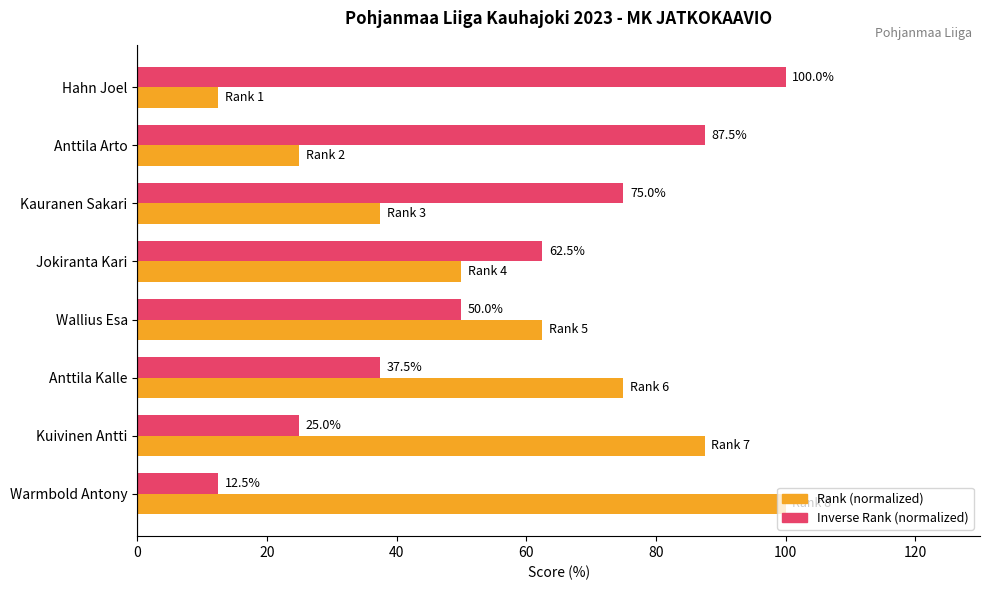

The value of Inverse Rank (normalized) at Jokiranta Kari is 62.5. True or false?

True